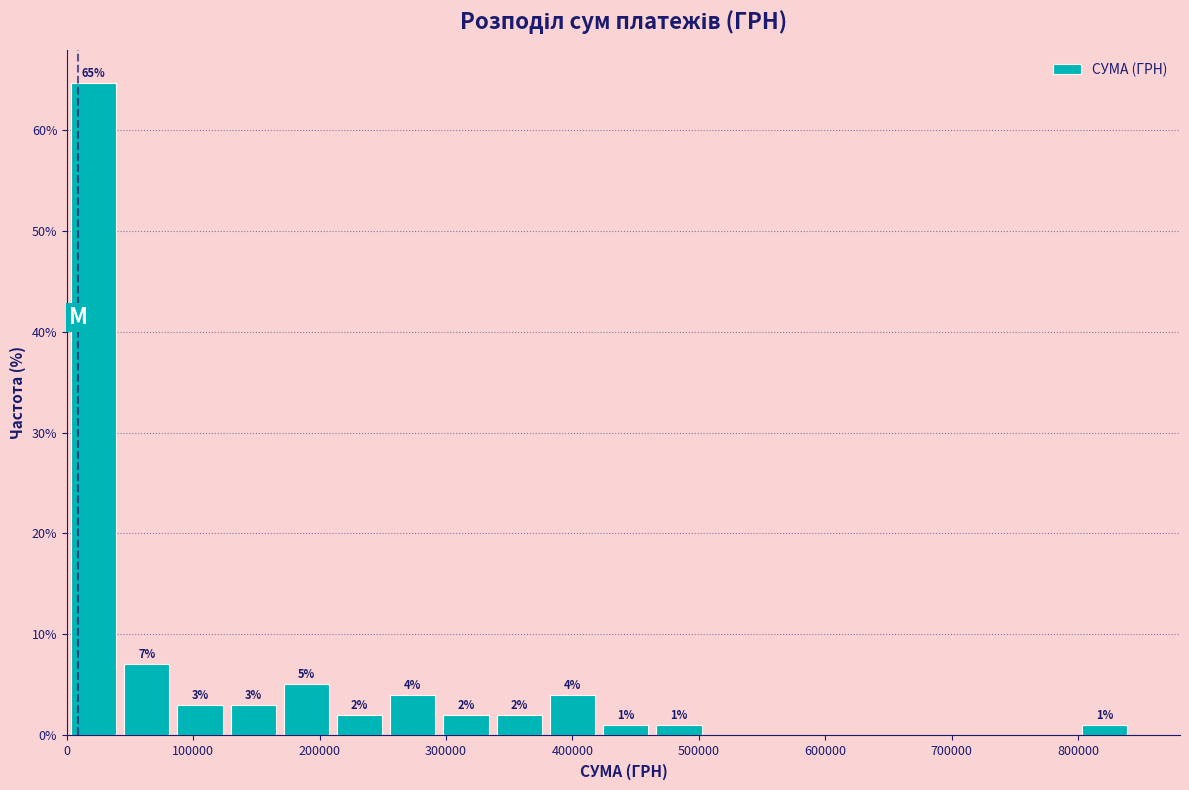

Which range on the x-axis has the tallest bar?

0 to 40000